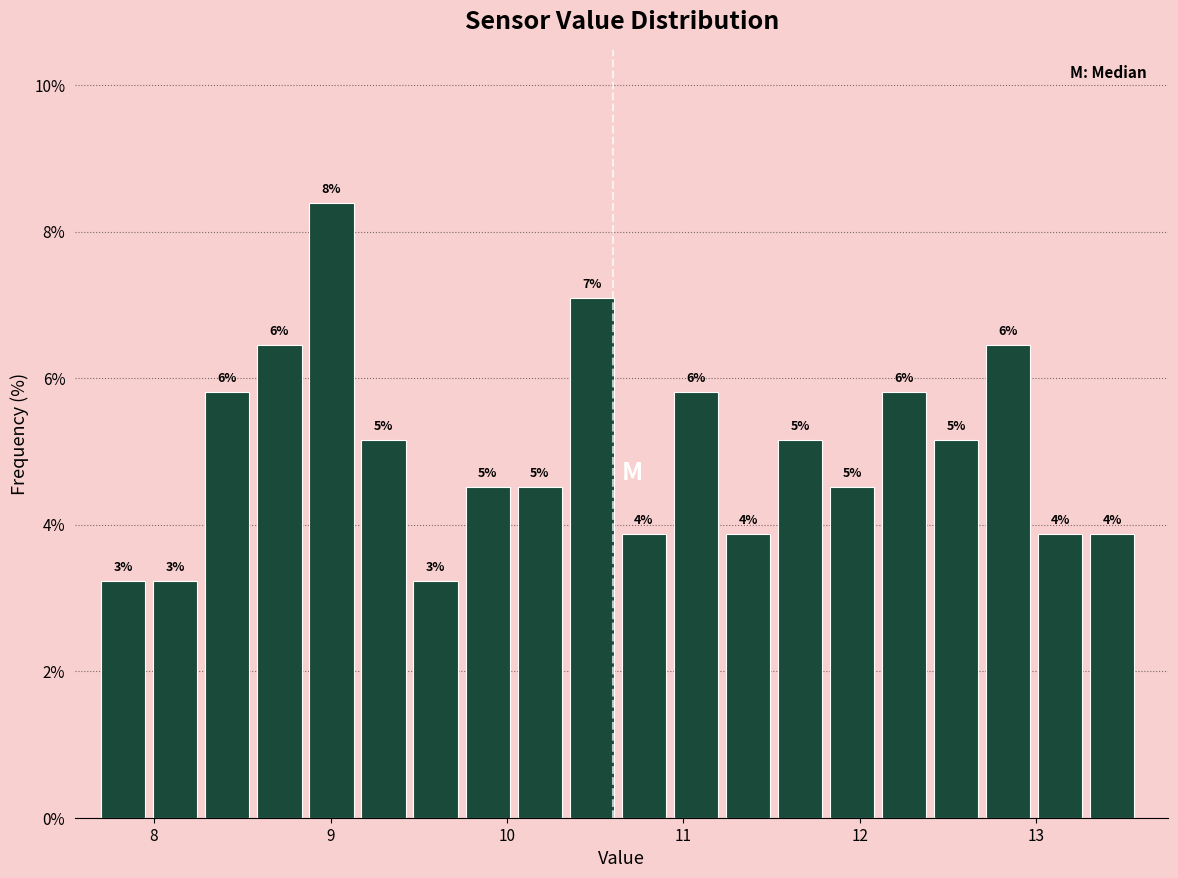

Around what value on the x-axis is the tallest bar? Give the approximate position of its centre, as read against the axis.

9.0